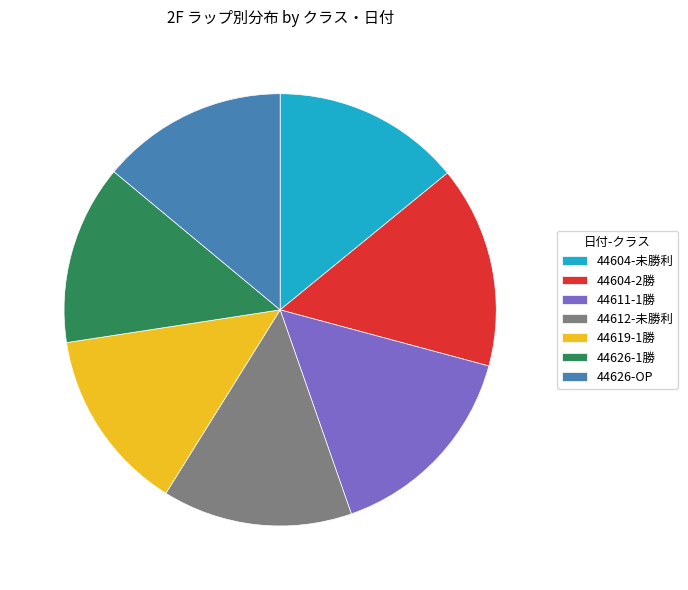

Is the sum of 44626-1勝 and 44604-2勝 greater than half?

No